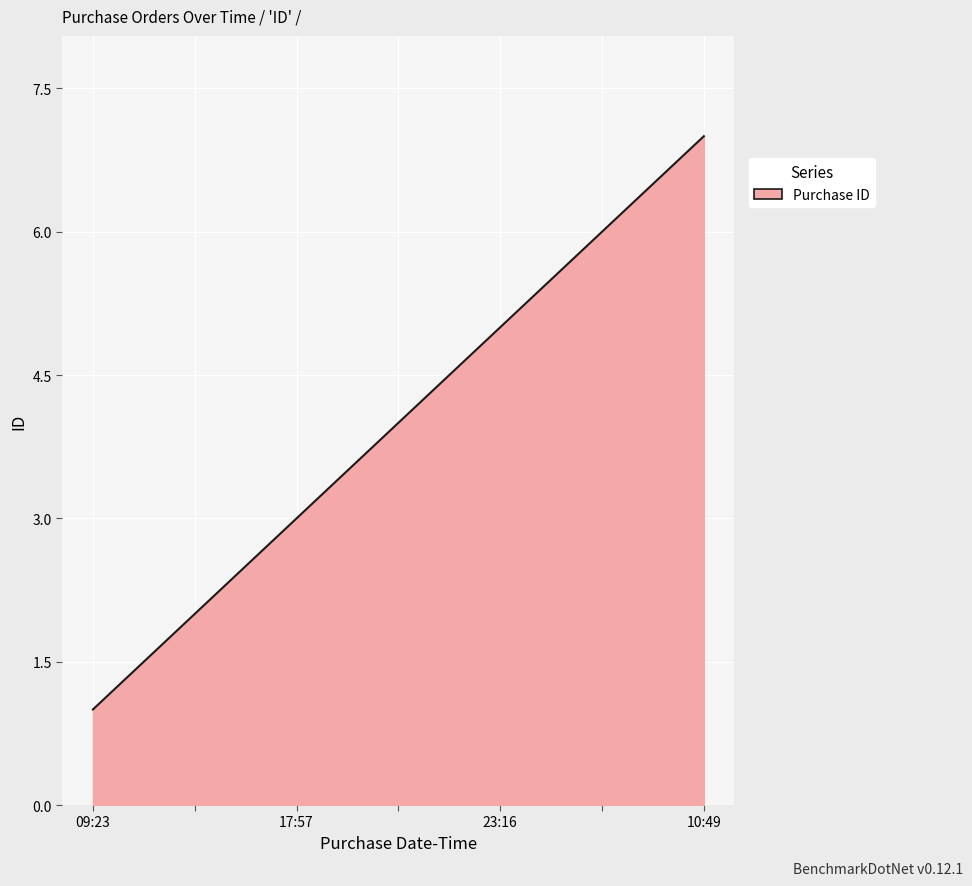

What is the average value?

4